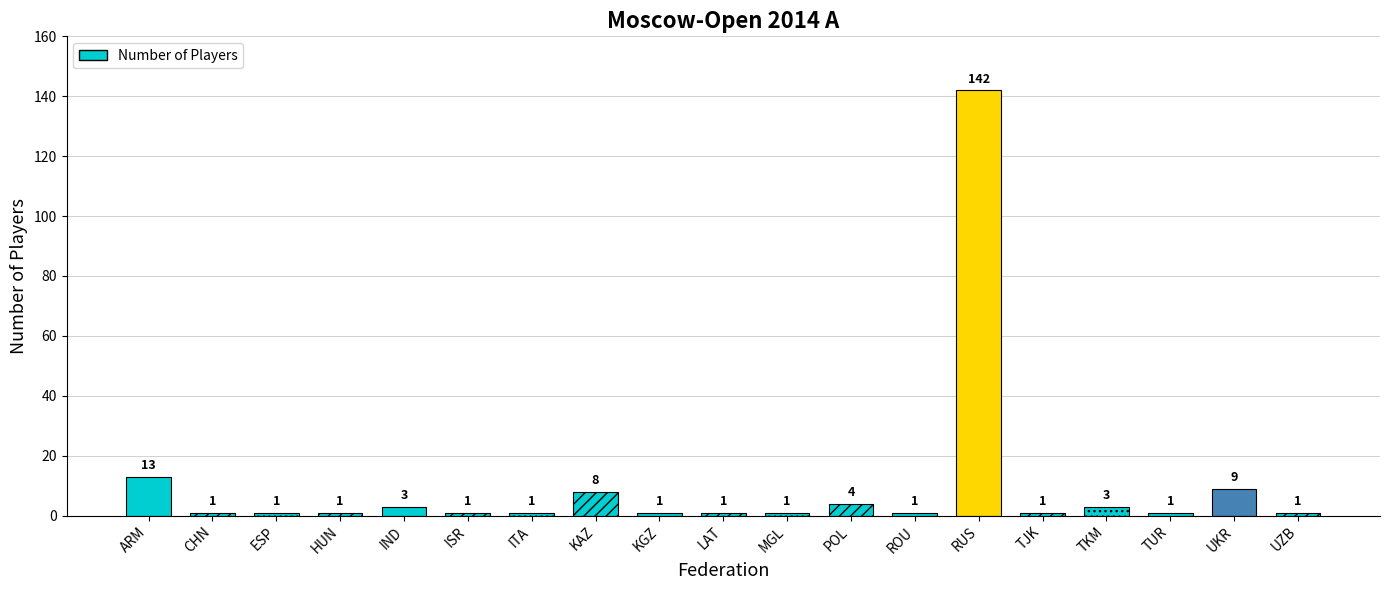

What is the change in value from KAZ to TKM?

-5